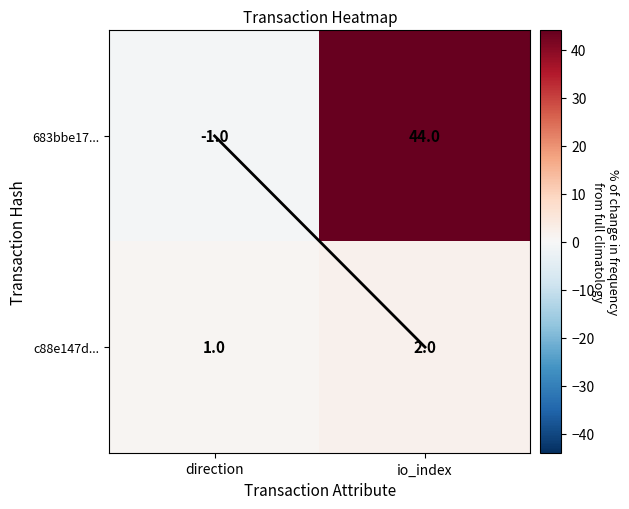

Which label corresponds to the smallest value in the chart?

direction